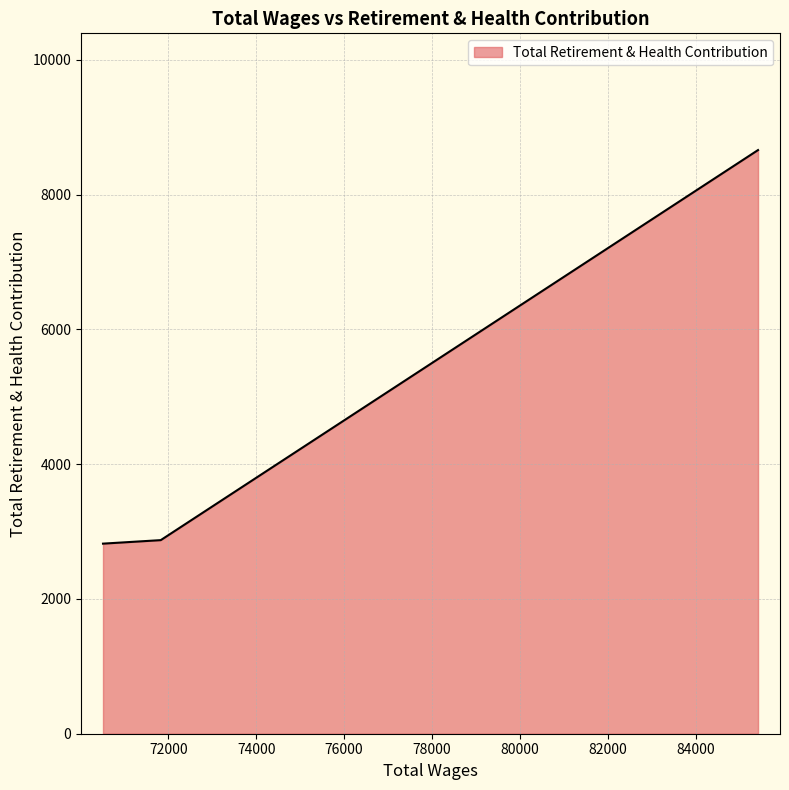

What is the minimum value shown in the chart?

2821